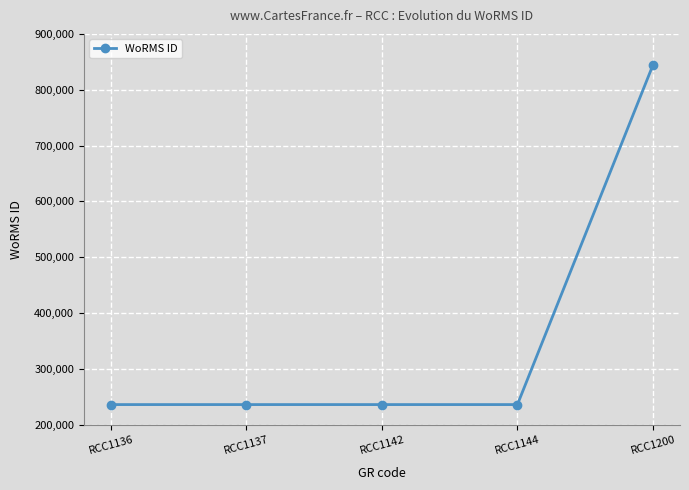

What is the maximum value shown in the chart?

843999